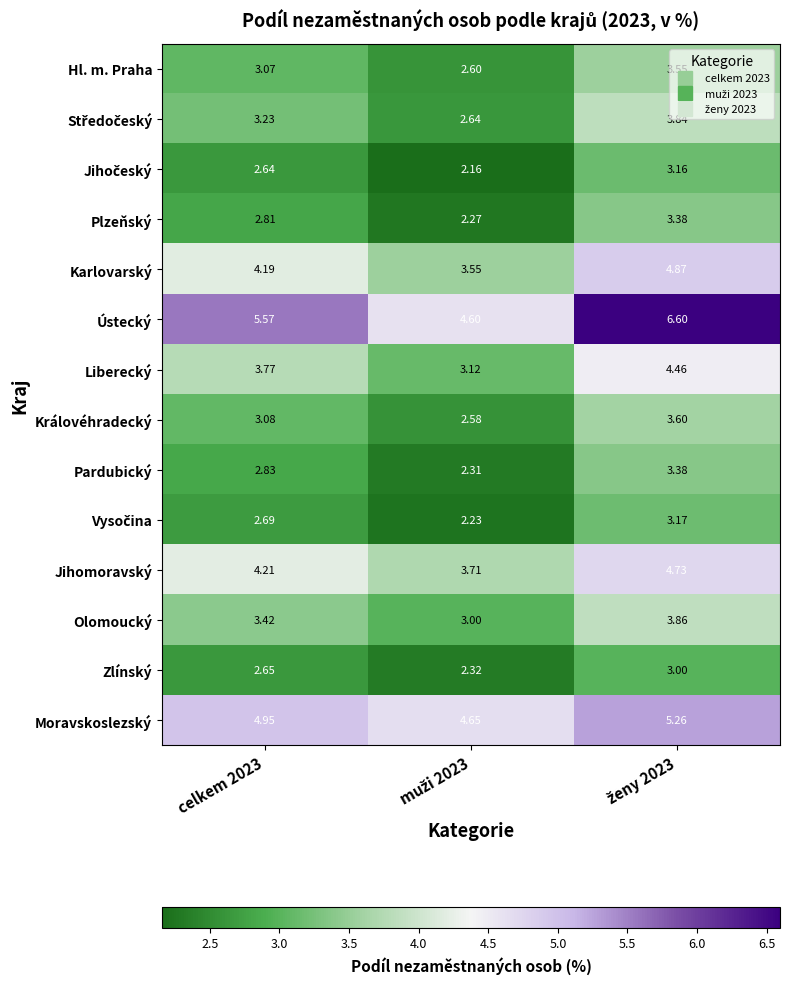

Which series has the largest range (max minus min)?

Ústecký